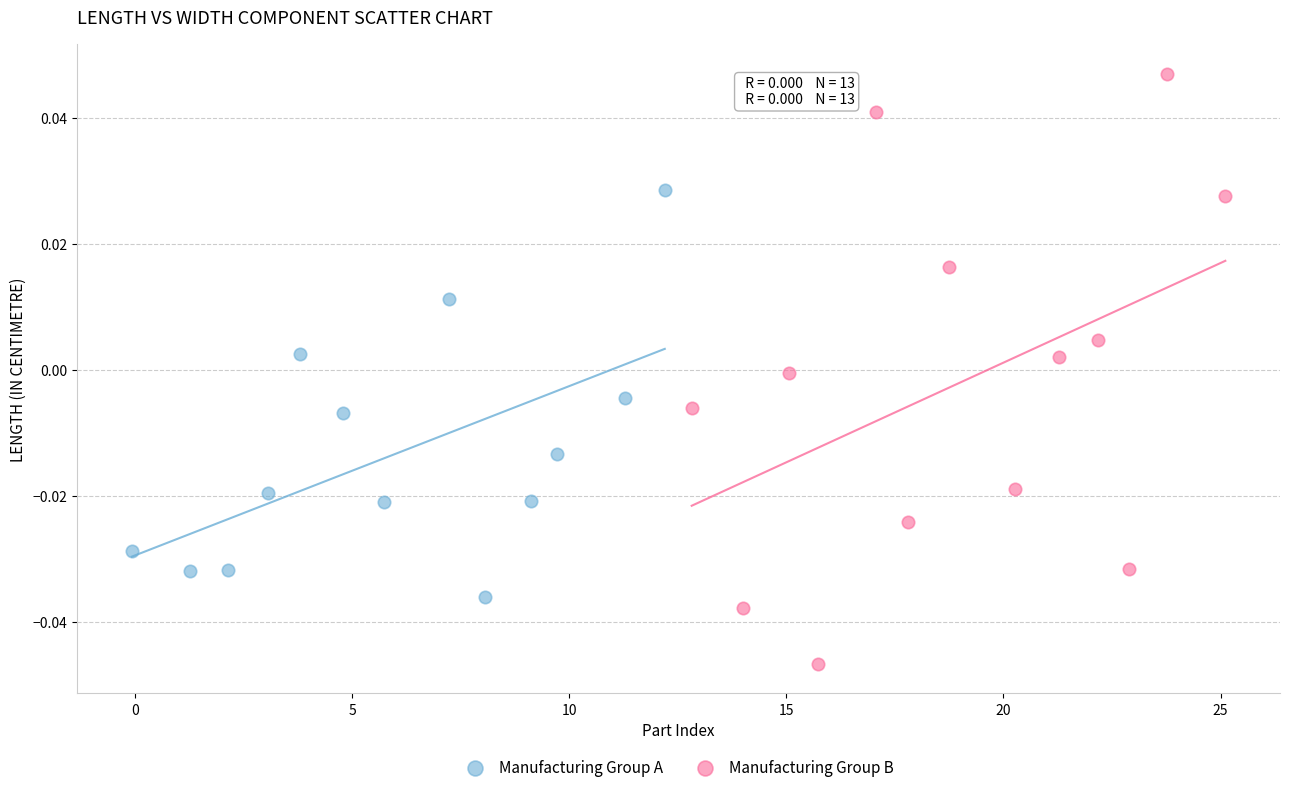

What are all the series names shown in the legend?

Manufacturing Group A, Manufacturing Group B